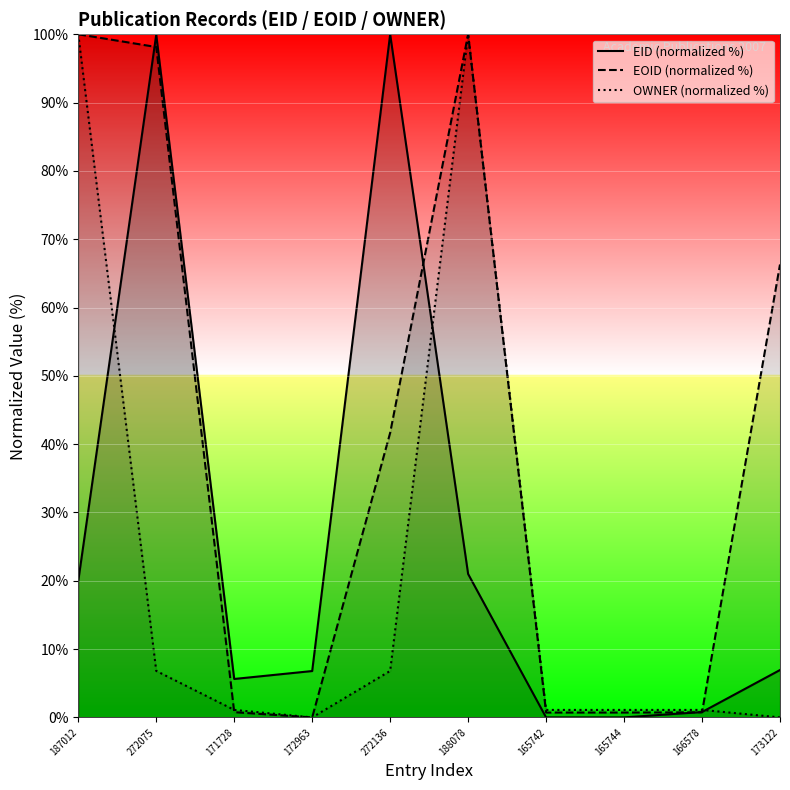

Which label corresponds to the smallest value in the chart?

165742